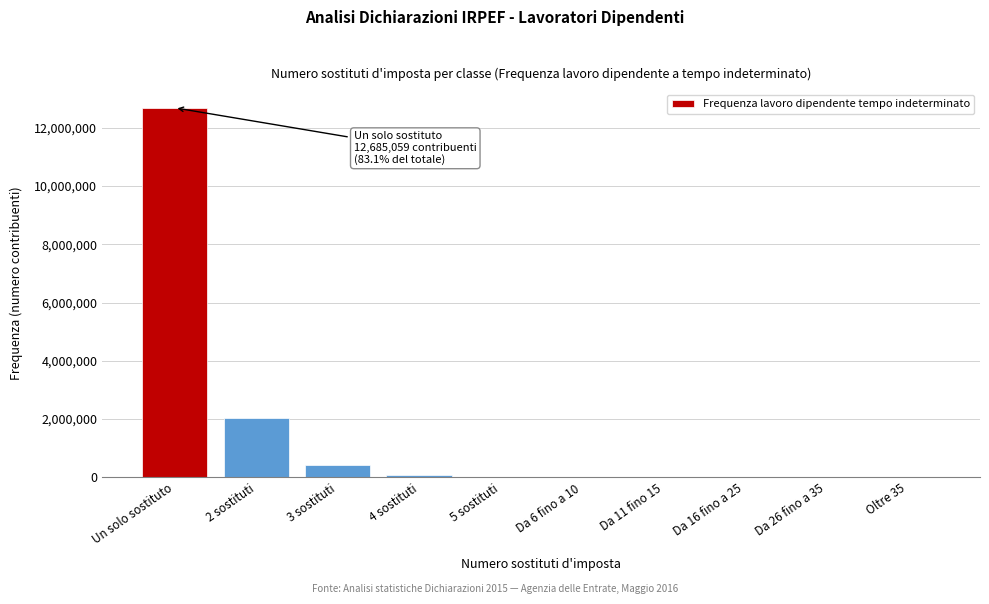

What is the maximum value shown in the chart?

12685059